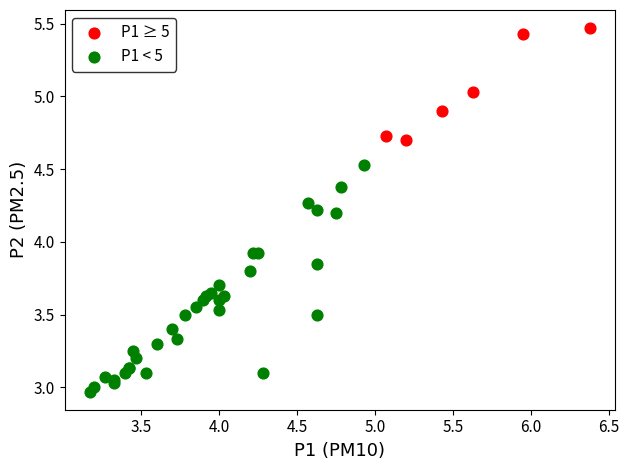

Which series reaches the maximum Y coordinate?

P1 ≥ 5